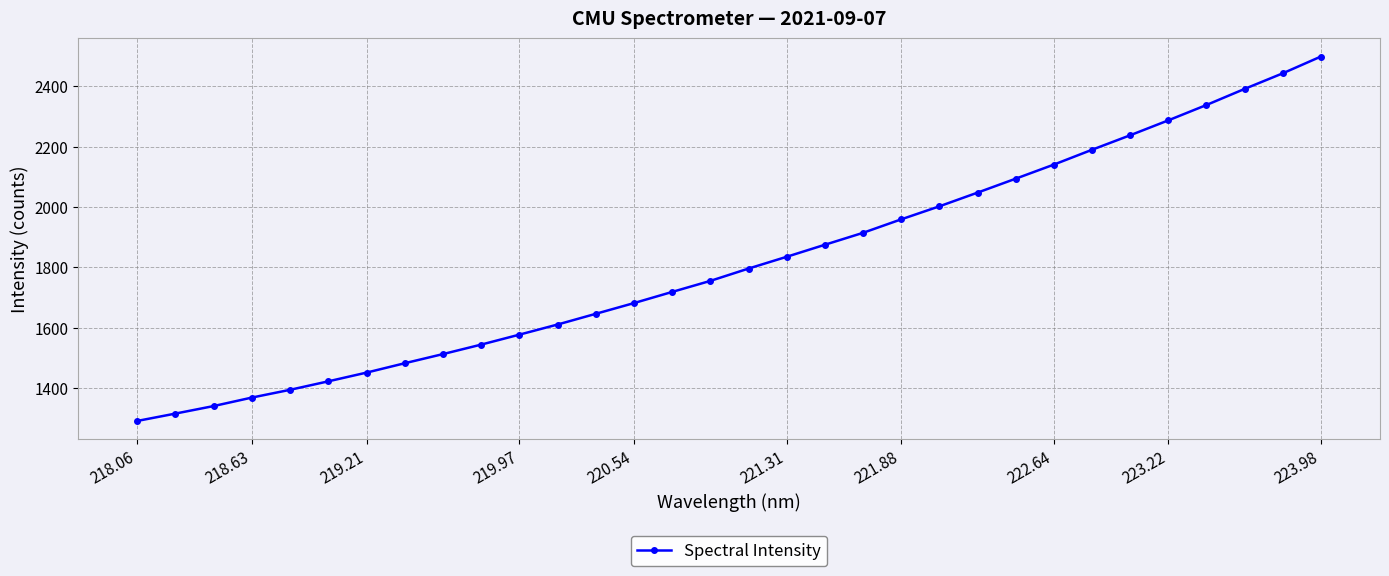

What is the value of the 15th point from the left?

1718.7